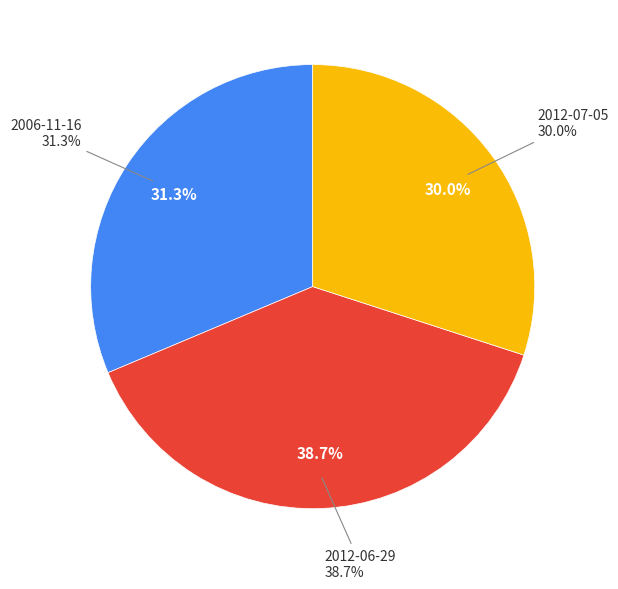

True or false: 2012-06-29 accounts for 47% of the total.

False